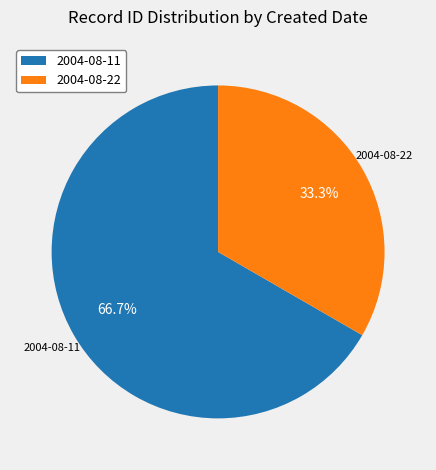

What is the ratio of the value at 2004-08-11 to the value at 2004-08-22?

2.0